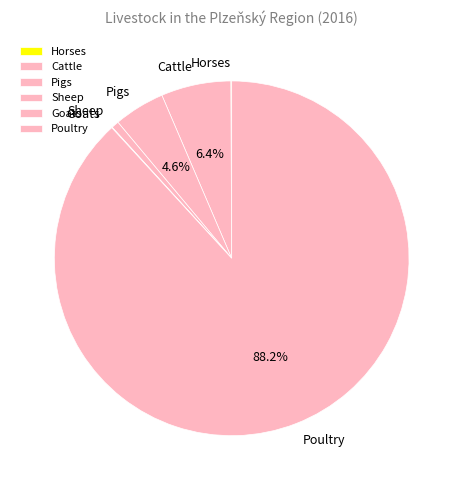

What is the largest slice in the pie chart?

Poultry